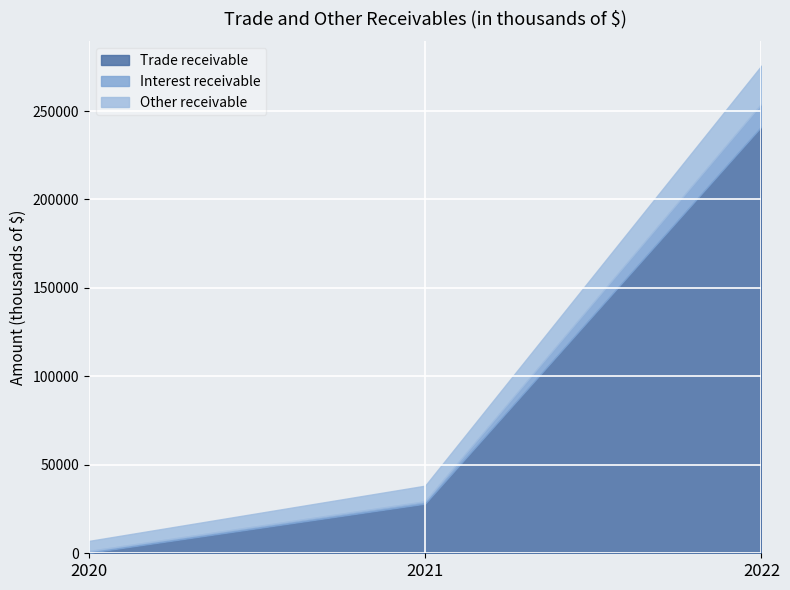

What is the difference between the second highest and minimum values in the Trade receivable series?

27771